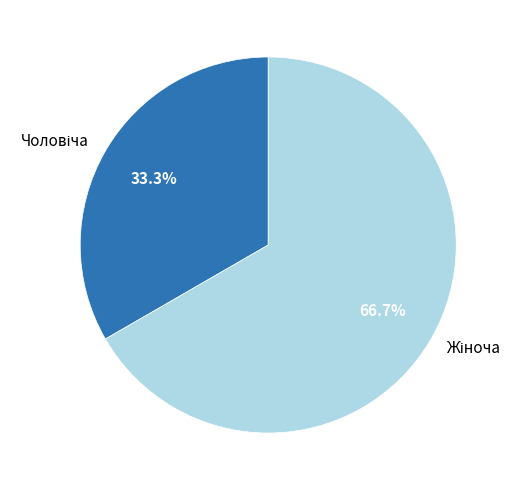

Is there a majority slice in this chart?

Yes